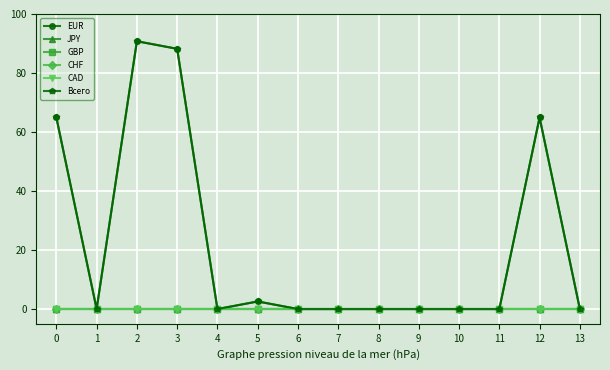

Is this an area chart (filled region under the line)?

No